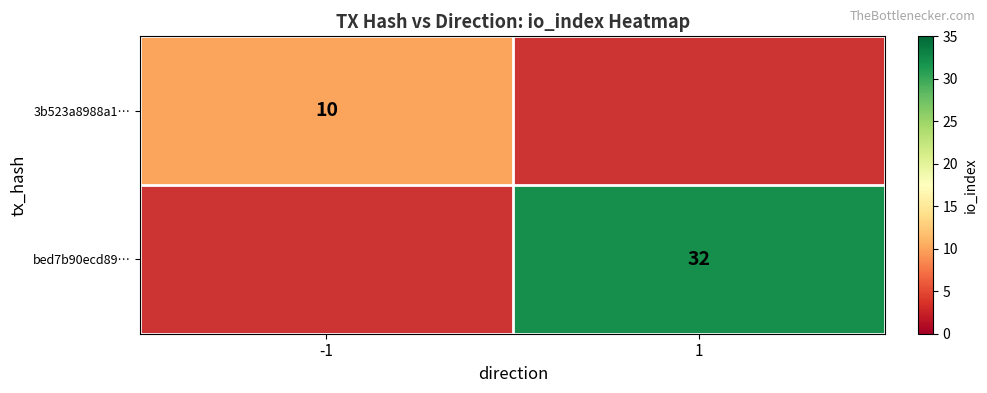

At which category does the chart reach its peak across all series?

1